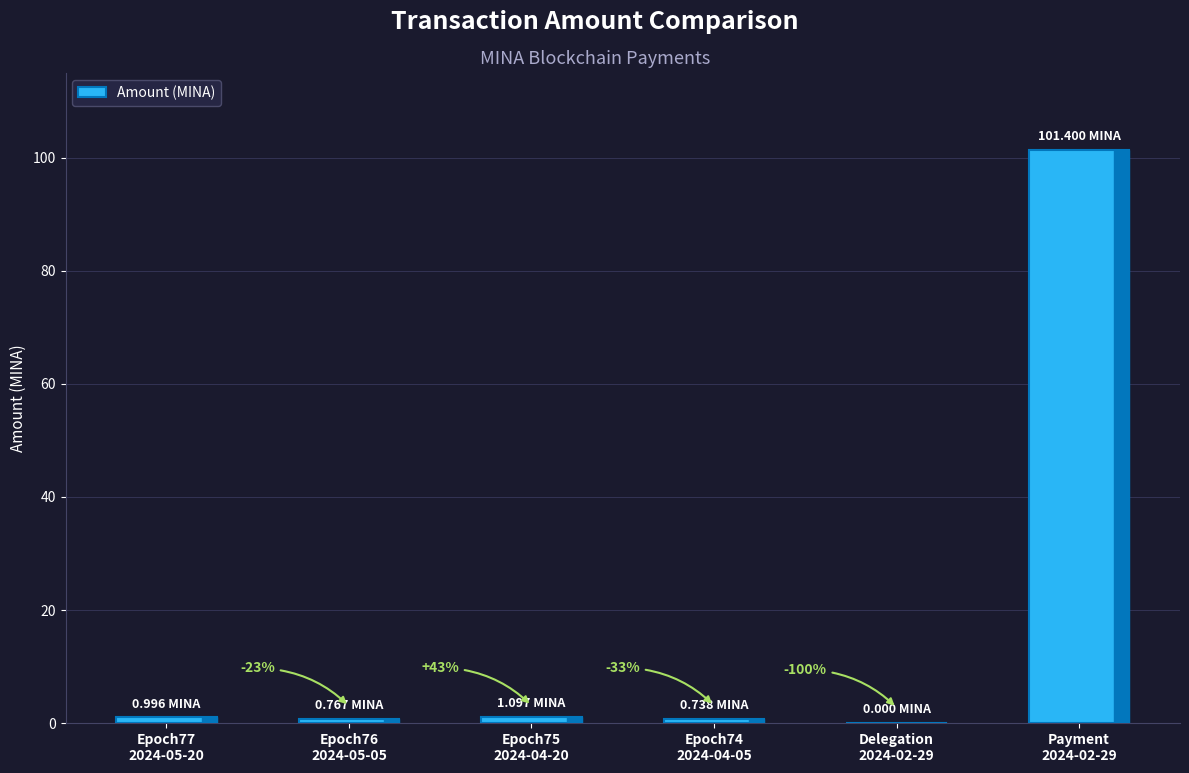

What value does the data have at Epoch75
2024-04-20?

1.1